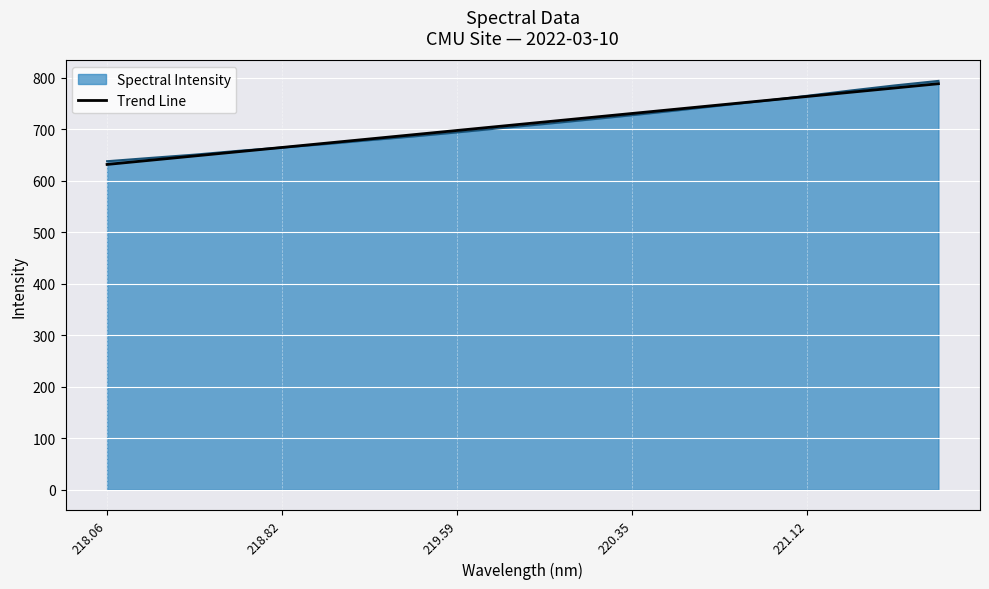

Is it true that Spectral Intensity equals 727.4 at 220.35?

True